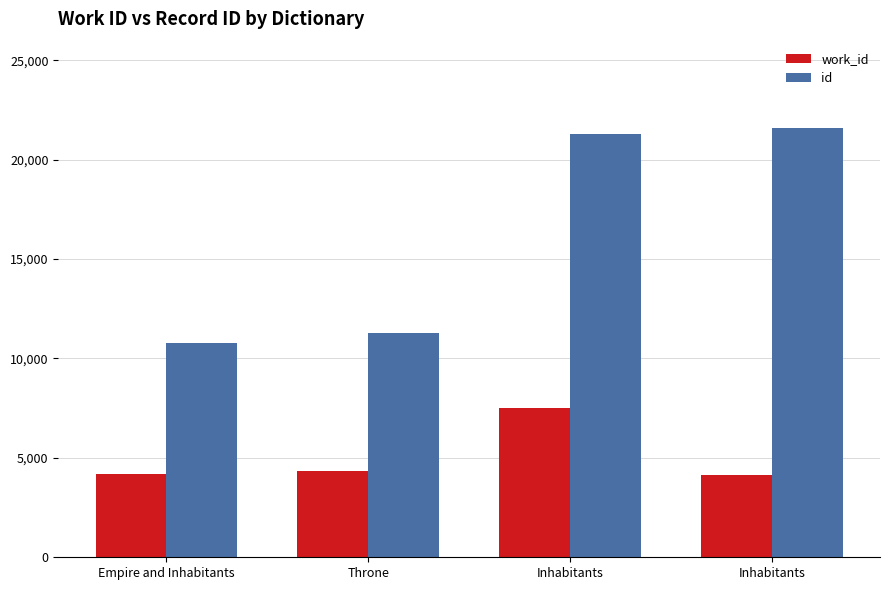

What are all the series names shown in the legend?

work_id, id